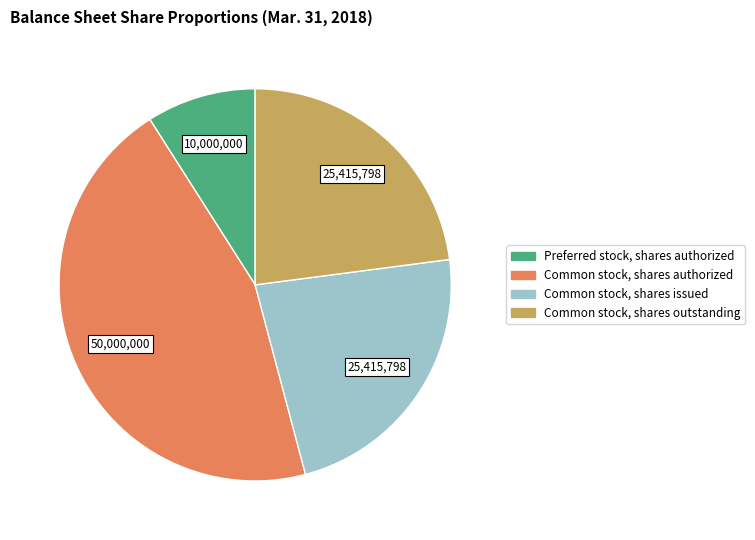

Does any single category account for the majority?

No